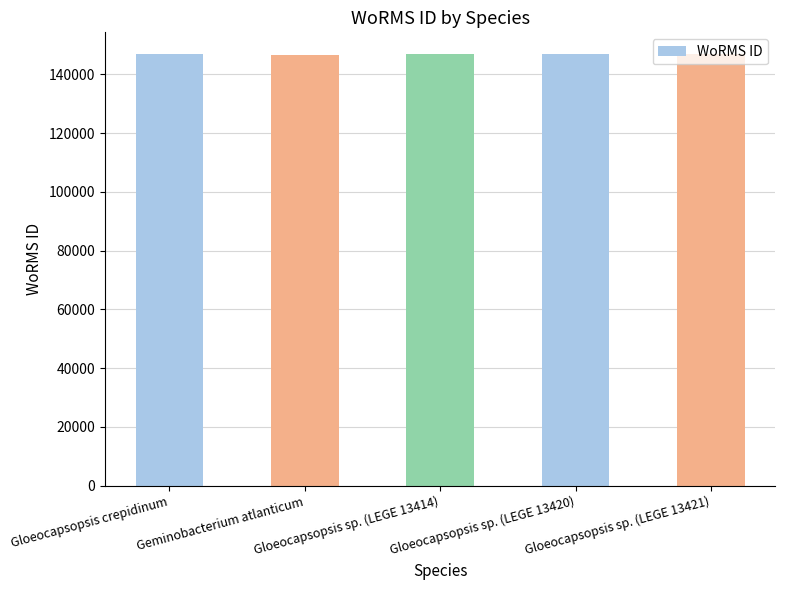

What is the smallest value displayed?

146544